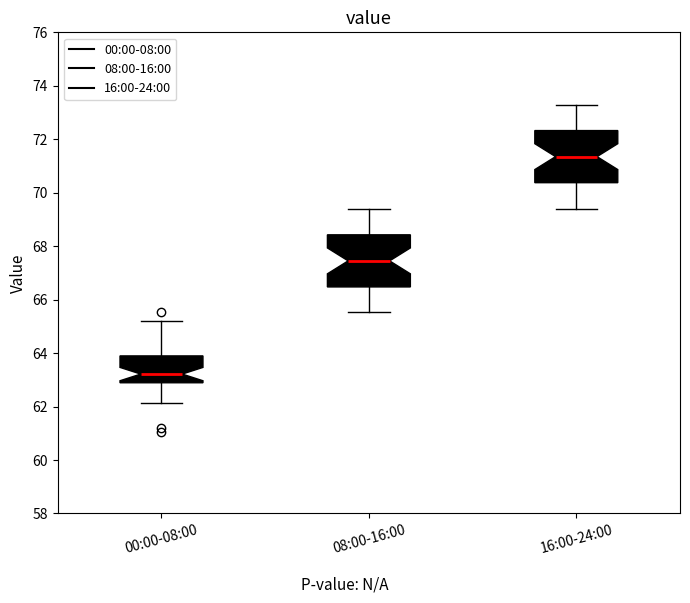

Which box's median line is the lowest?

00:00-08:00